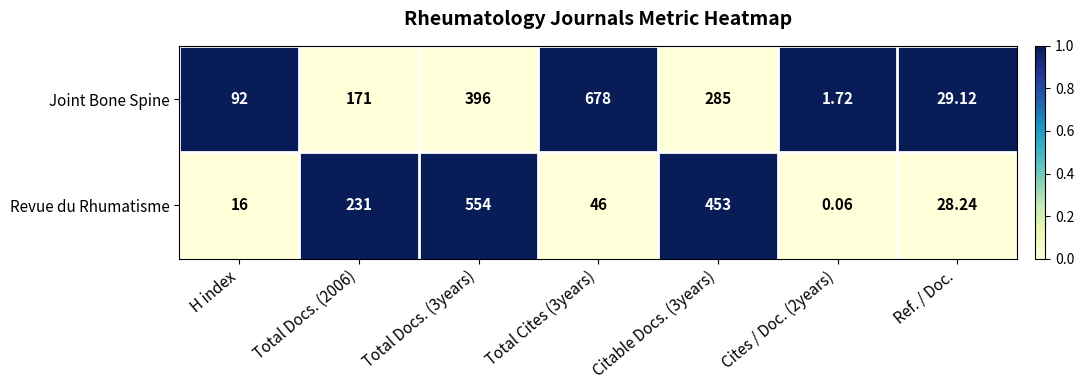

At Total Docs. (3years), list the series in order from largest to smallest.

Revue du Rhumatisme, Joint Bone Spine